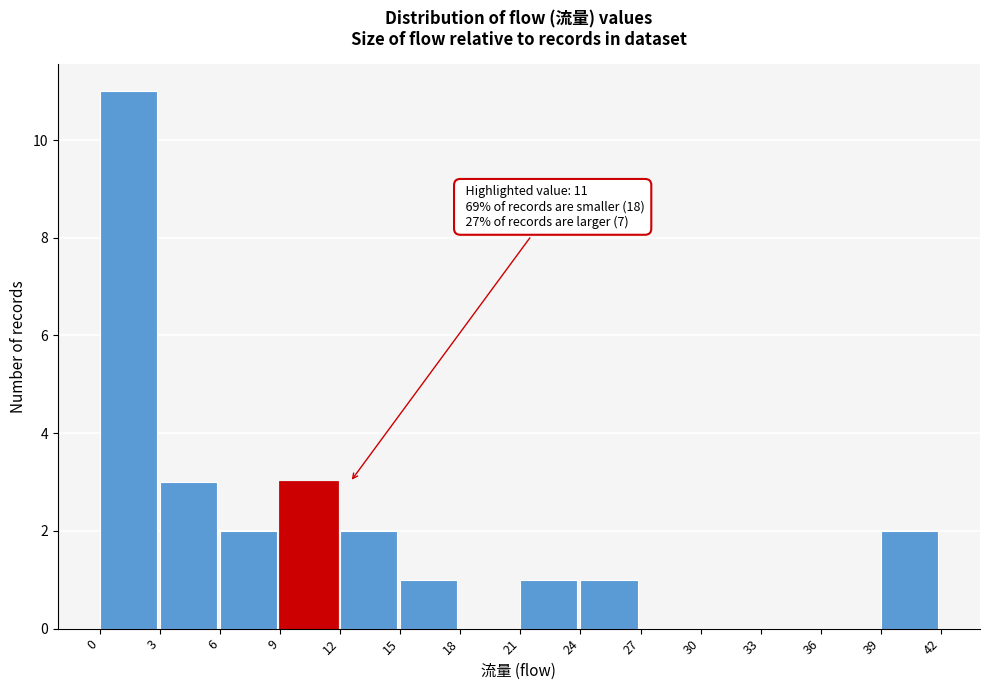

Over which range of the x-axis is the bar tallest?

0 to 3